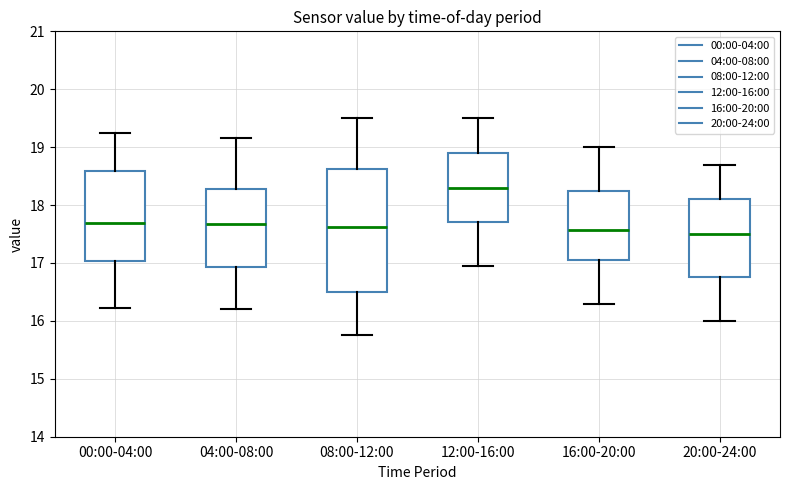

Where is the lower edge of the box for 00:00-04:00 on the y-axis? The values are not printed on the chart, so give them approximately, as read against the axis.

17.0